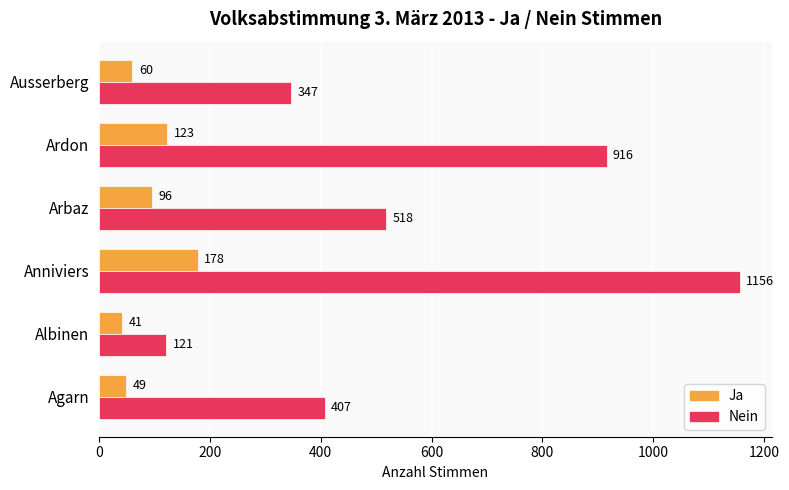

The Nein series shows 1438 at Ardon. True or false?

False